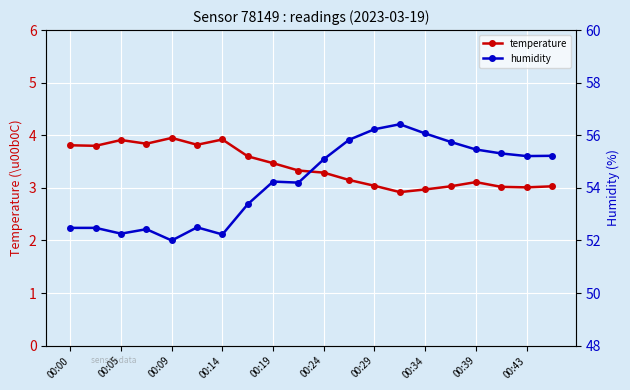

Read the temperature value at 00:19.

3.5